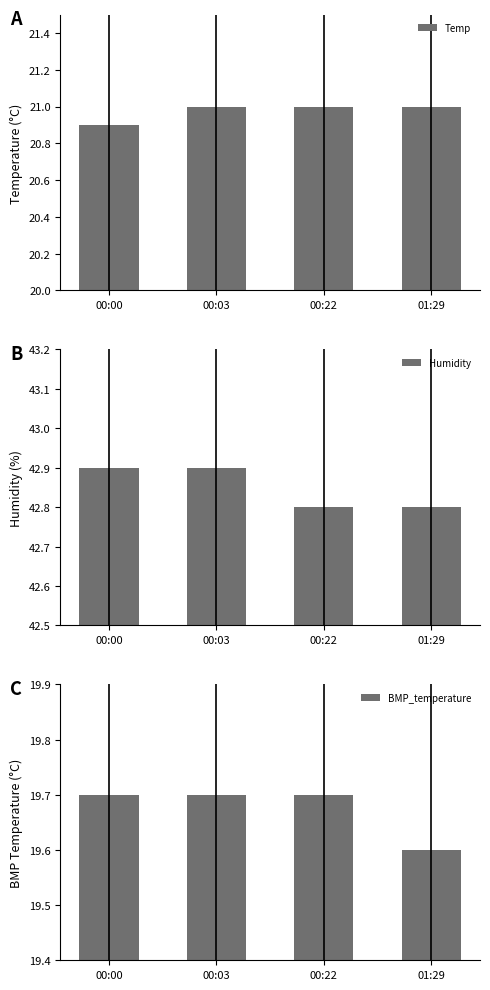

Reading left to right, what are all the values shown in this chart?

Temp: 20.9	21.0	21.0	21.0
Humidity: 42.9	42.9	42.8	42.8
BMP_temperature: 19.7	19.7	19.7	19.6